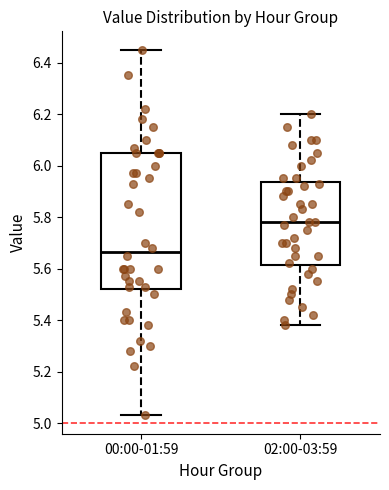

Reading left to right, read every box against the y-axis: the position of its median line, the range the box covers, and the ends of its whiskers. The values are not printed on the chart, so give them approximately, as read against the axis.

00:00-01:59: median 5.66, box 5.52 to 6.06, whiskers 5.04 to 6.46
02:00-03:59: median 5.78, box 5.62 to 5.94, whiskers 5.38 to 6.20